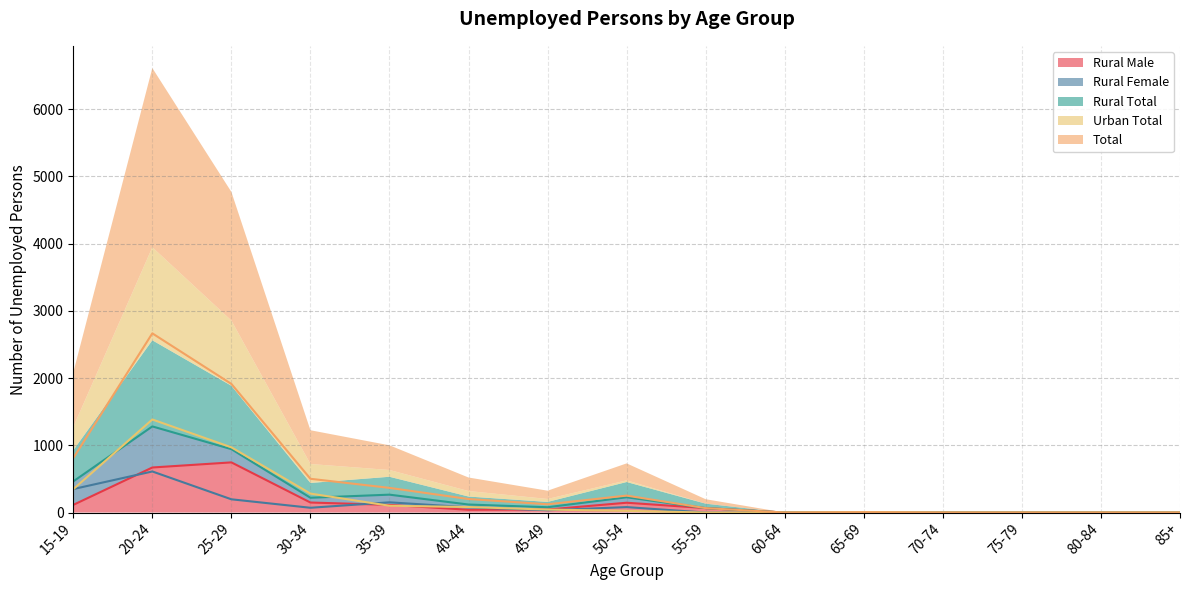

How many series are shown in this chart?

5